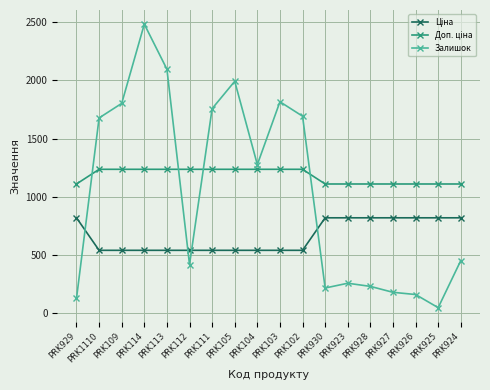

What is the difference between the Залишок values at PRK103 and PRK105?

176.0